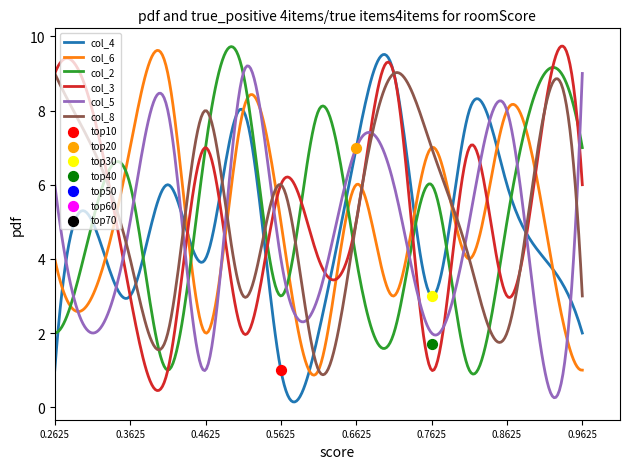

What is the total value across all series at 4?

27